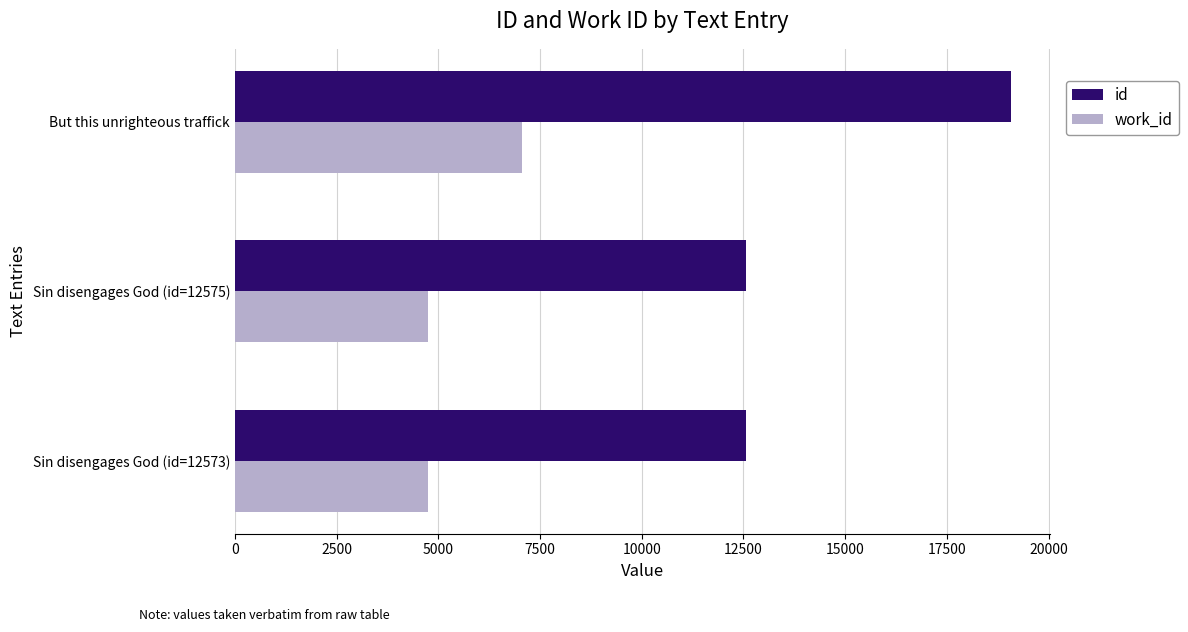

Which series has the largest total across all categories?

id